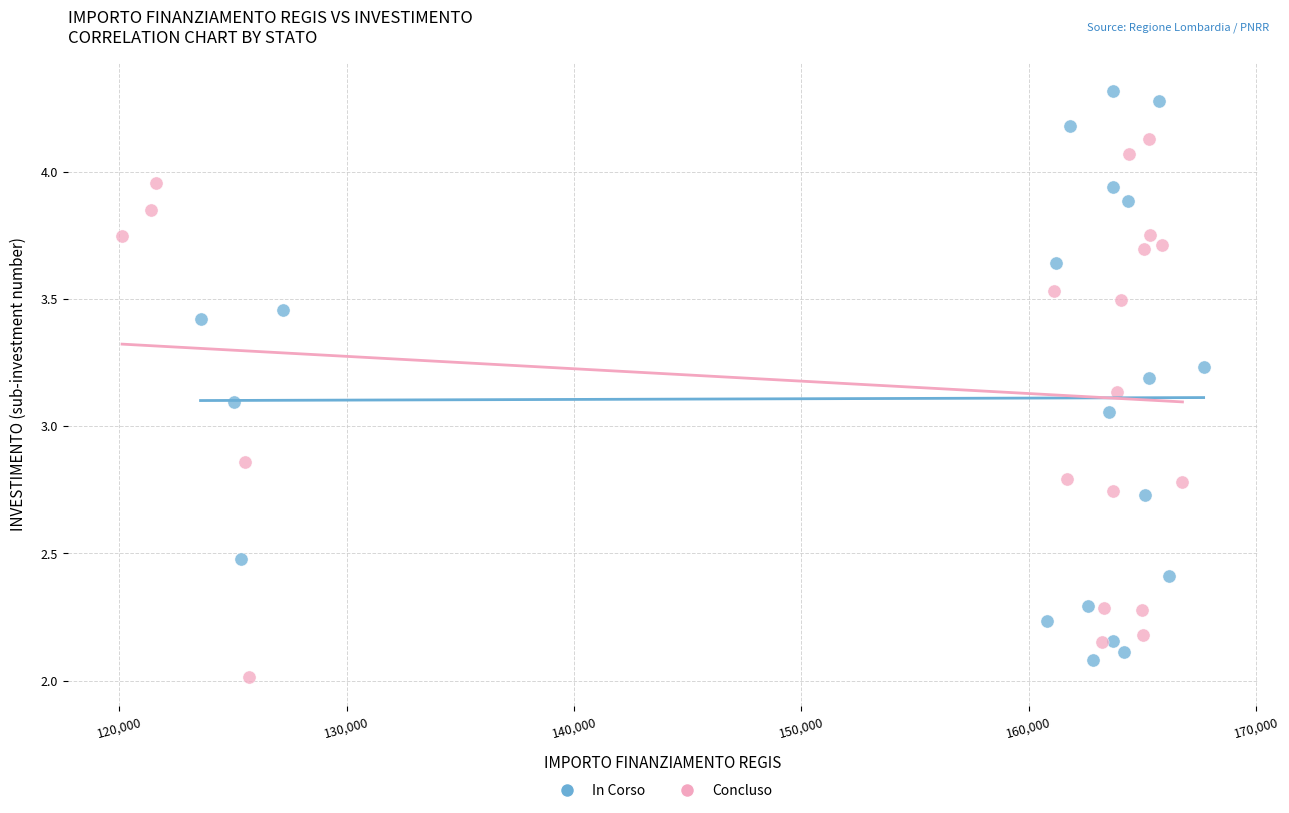

Which series reaches the maximum Y coordinate?

In Corso